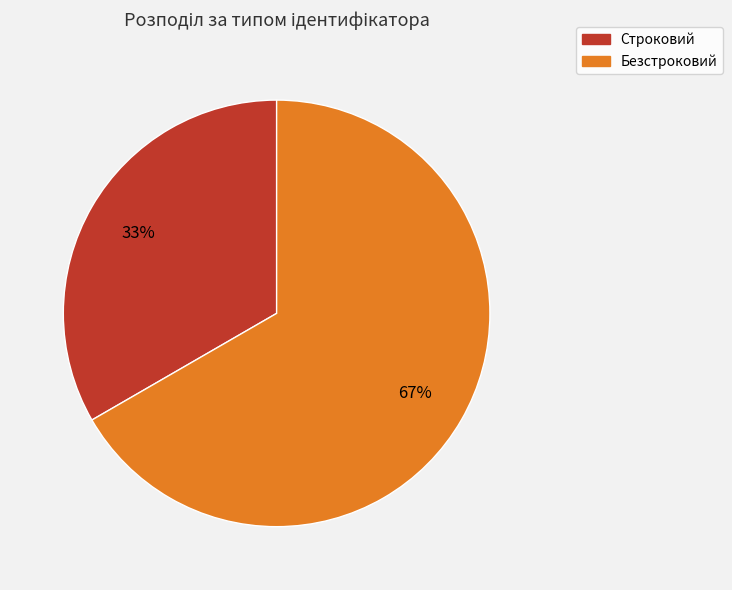

The Строковий slice represents 47% of the pie. True or false?

False